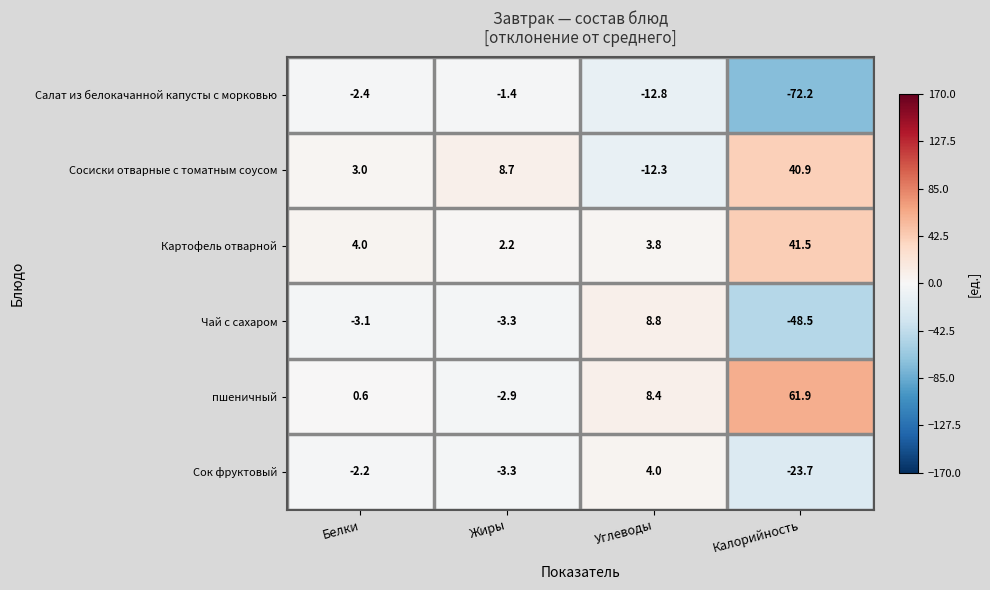

Reading left to right, what are all the values shown in this chart?

Салат из белокачанной капусты с морковью: -2.4	-1.4	-12.8	-72.2
Сосиски отварные с томатным соусом: 3.0	8.7	-12.3	40.9
Картофель отварной: 4.0	2.2	3.8	41.5
Чай с сахаром: -3.1	-3.3	8.8	-48.5
пшеничный: 0.6	-2.9	8.4	61.9
Сок фруктовый: -2.2	-3.3	4.0	-23.7